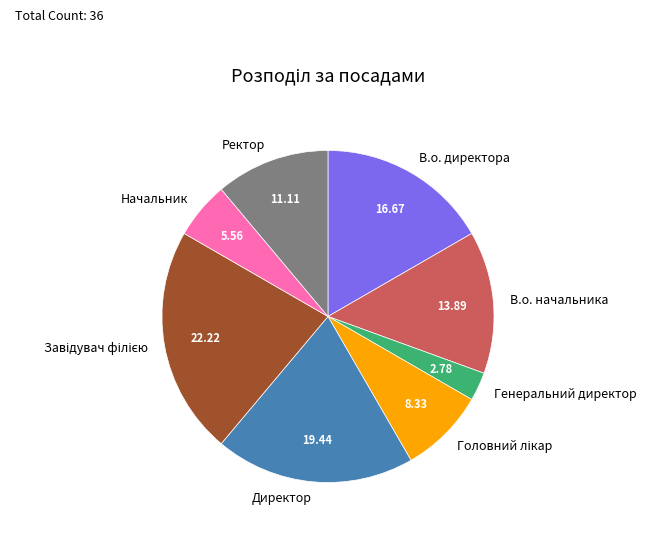

Count the number of slices in the pie.

8